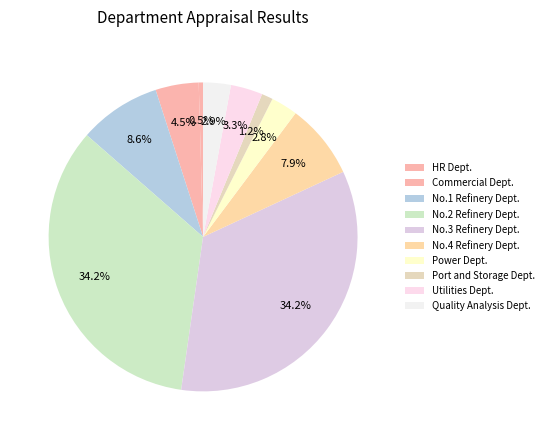

Count the number of slices in the pie.

10